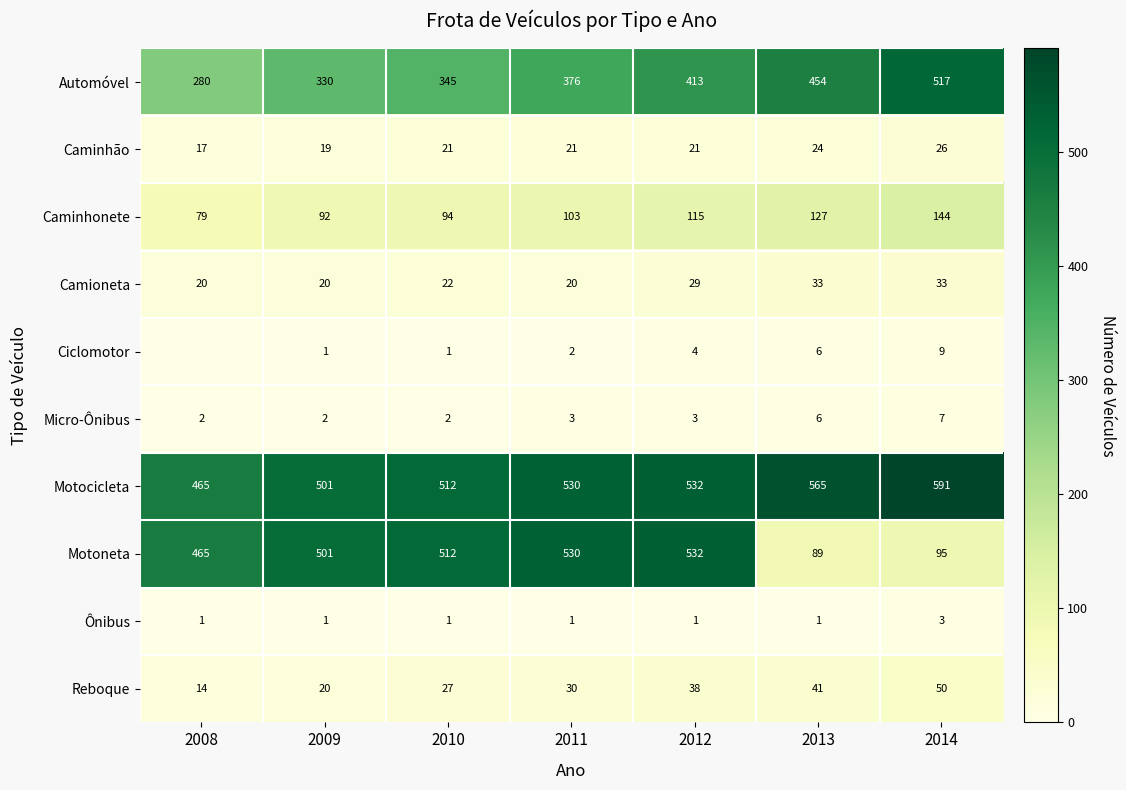

Between 2014 and 2009, which is larger?

2014